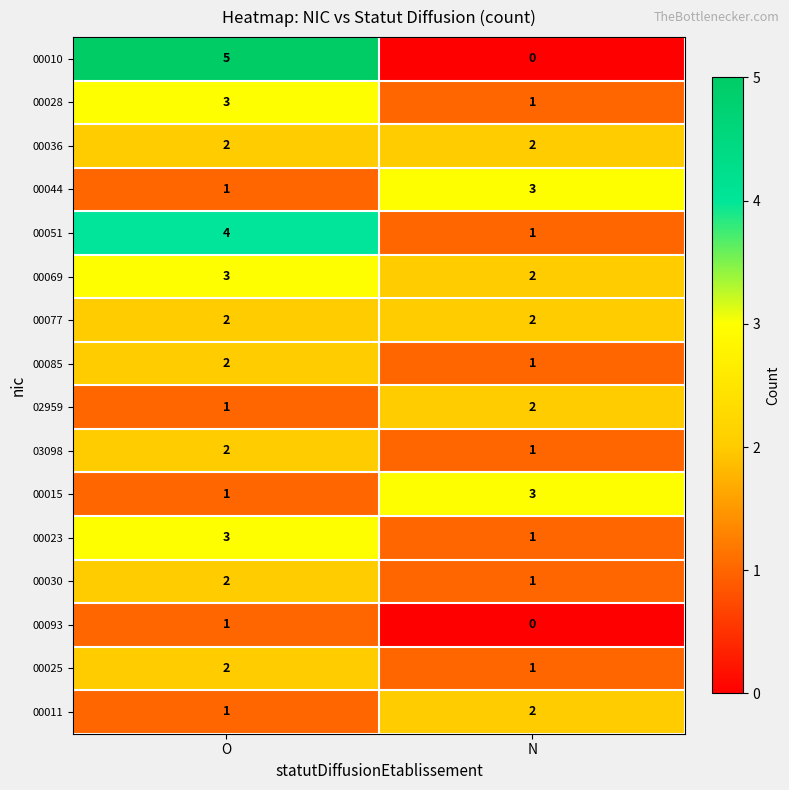

What is the spread (max minus min) of values at O?

4